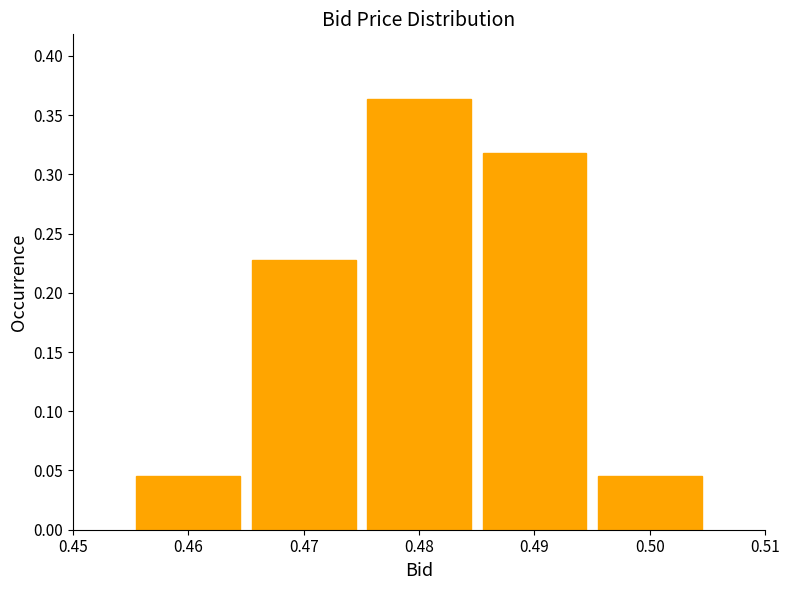

Reading left to right, transcribe this chart: for each bar, give the range it covers on the x-axis and its height. The values are not printed on the chart, so give them approximately, as read against the axis.

0.455 to 0.465: 0.045
0.465 to 0.475: 0.225
0.475 to 0.485: 0.365
0.485 to 0.495: 0.320
0.495 to 0.505: 0.045